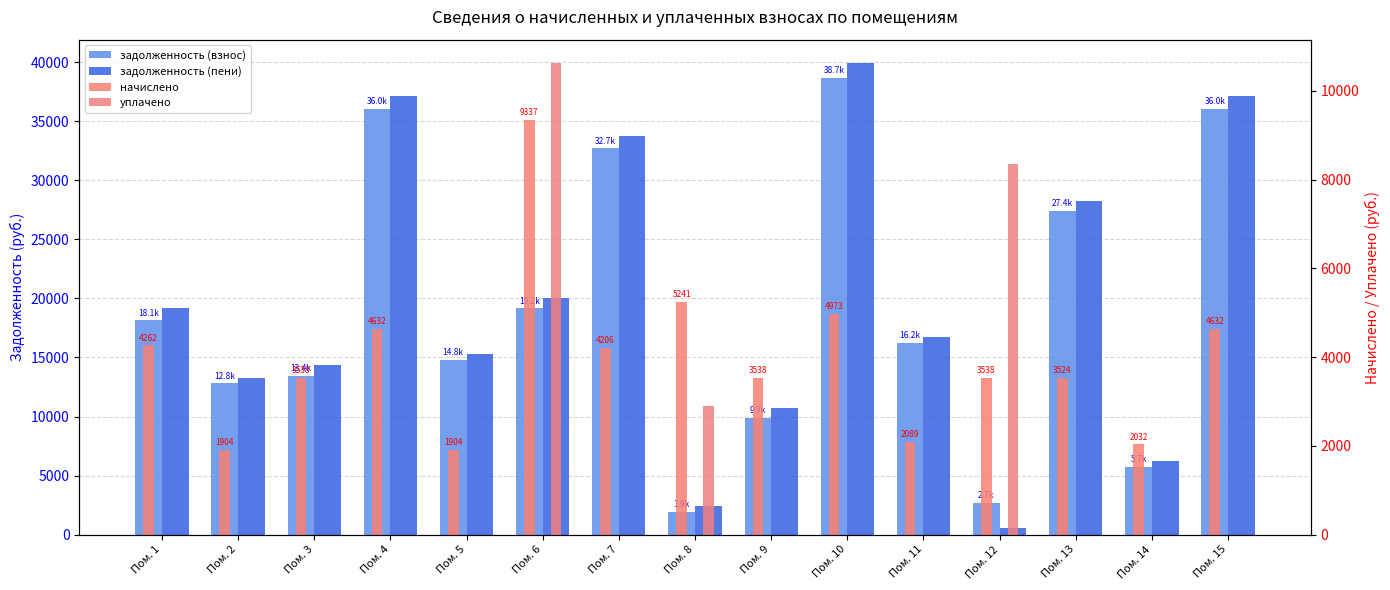

Is it true that уплачено equals -6727.2 at Пом. 14?

False